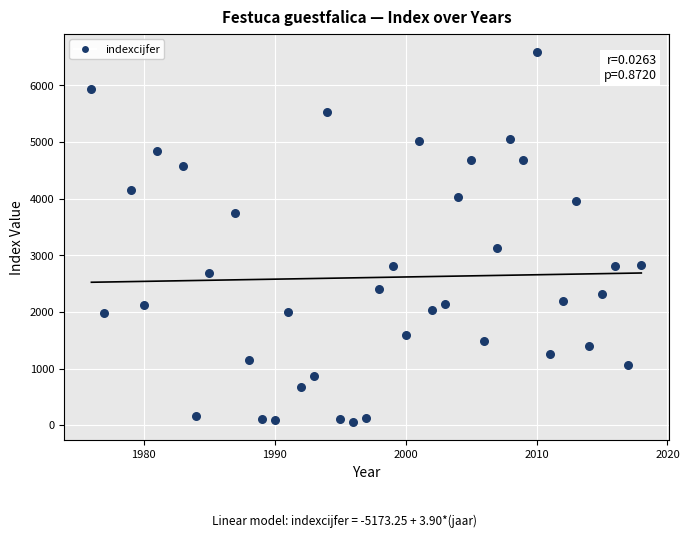

What is the range of Y values (max minus min)?

6526